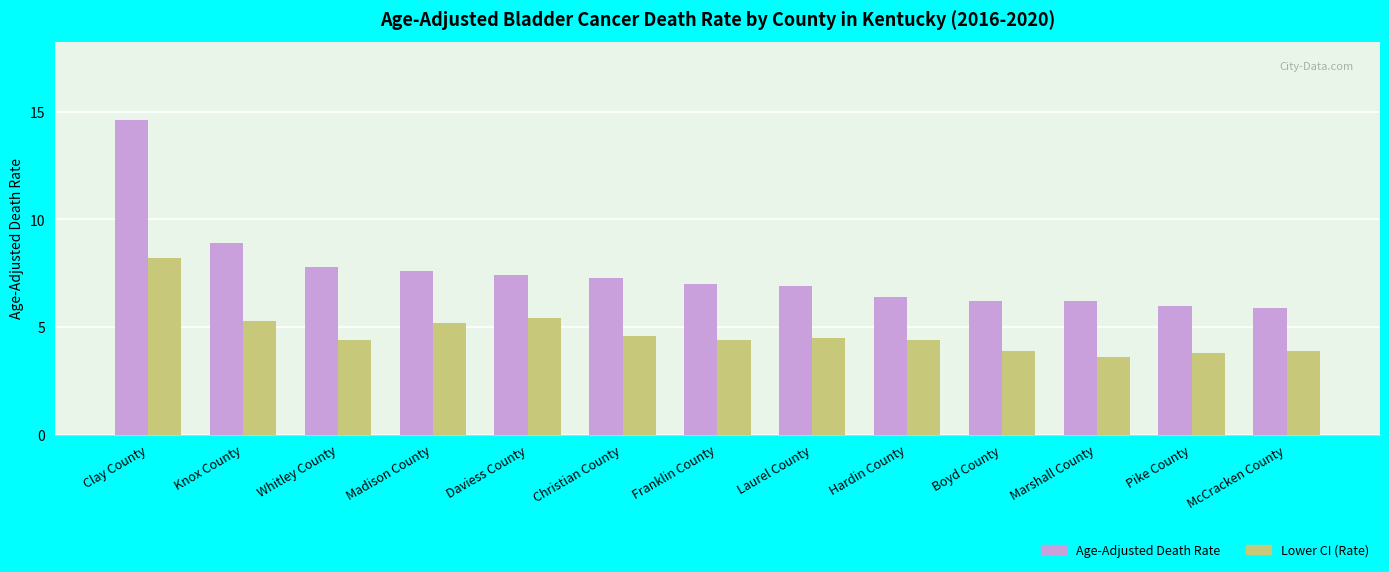

Rank the series by their maximum value, from lowest to highest.

Lower CI (Rate), Age-Adjusted Death Rate